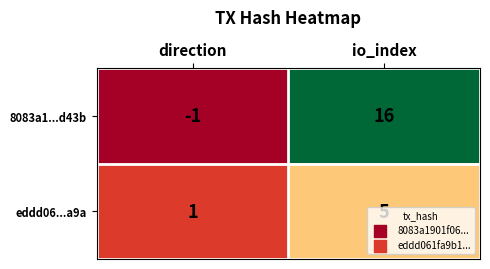

Rank the series at io_index from lowest to highest value.

eddd06...a9a, 8083a1...d43b